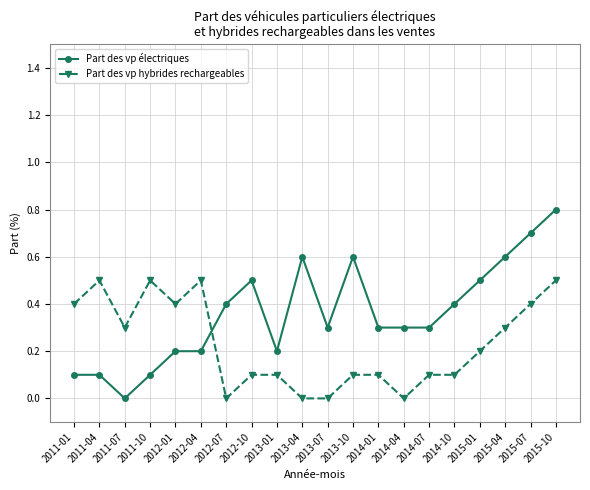

Rank the series by their average value, from highest to lowest.

Part des vp électriques, Part des vp hybrides rechargeables